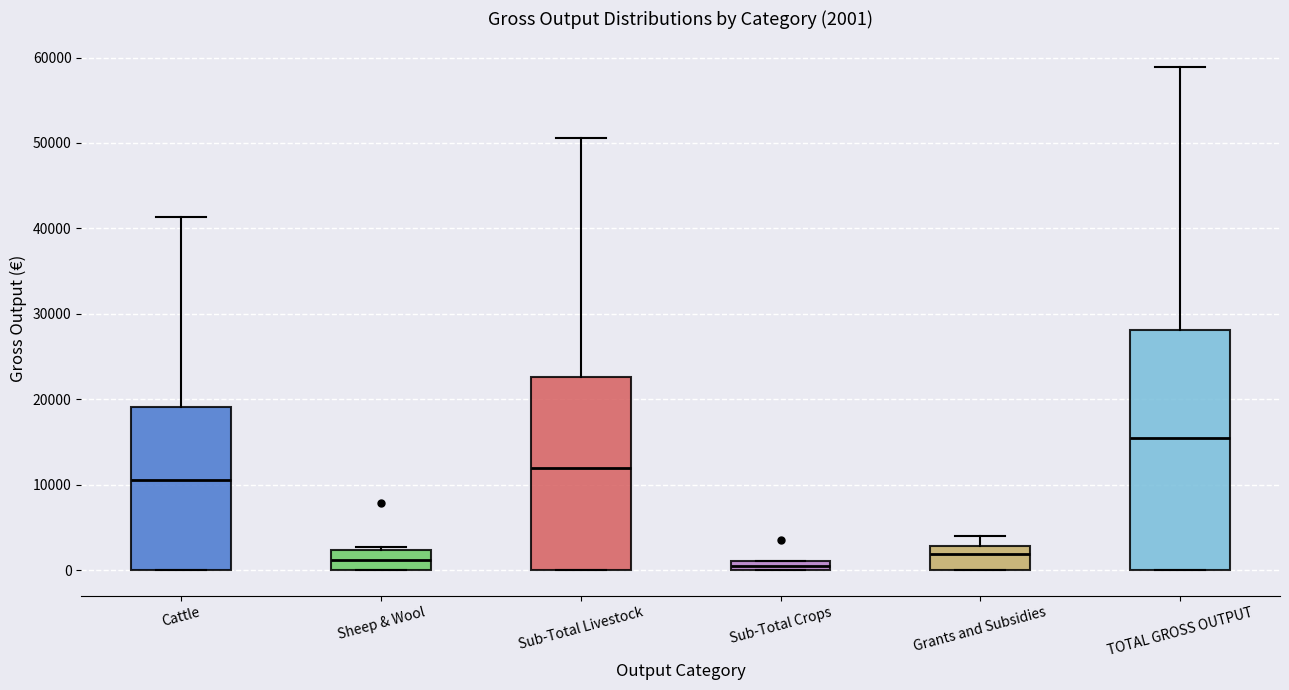

Which box's median line is the highest?

TOTAL GROSS OUTPUT